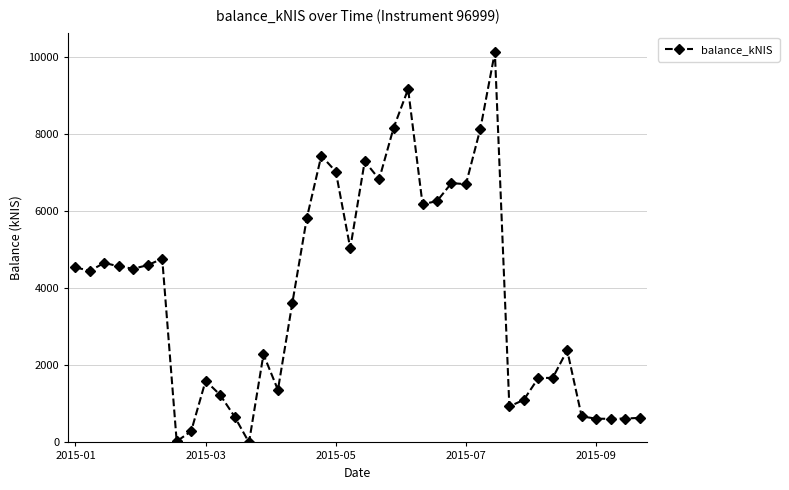

True or false: there are more than 1 points higher than both neighbors.

True